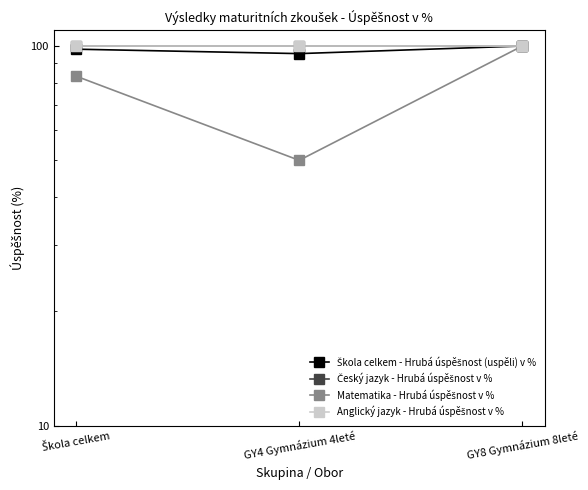

Read the Anglický jazyk - Hrubá úspěšnost v % value at GY8 Gymnázium 8leté.

100.0